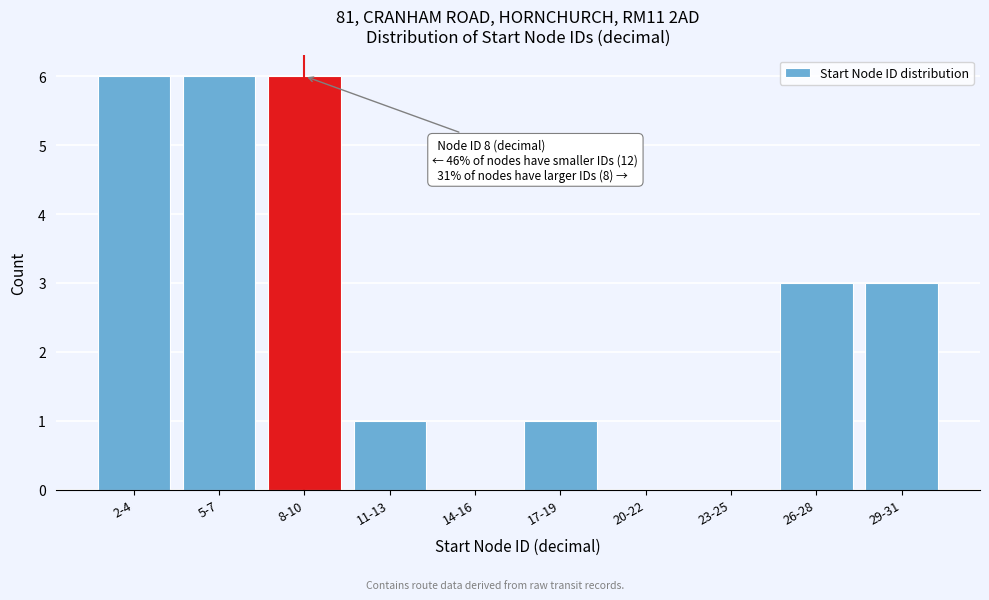

Reading left to right, extract all data points from this chart.

2-4=6	5-7=6	8-10=6	11-13=1	14-16=0	17-19=1	20-22=0	23-25=0	26-28=3	29-31=3